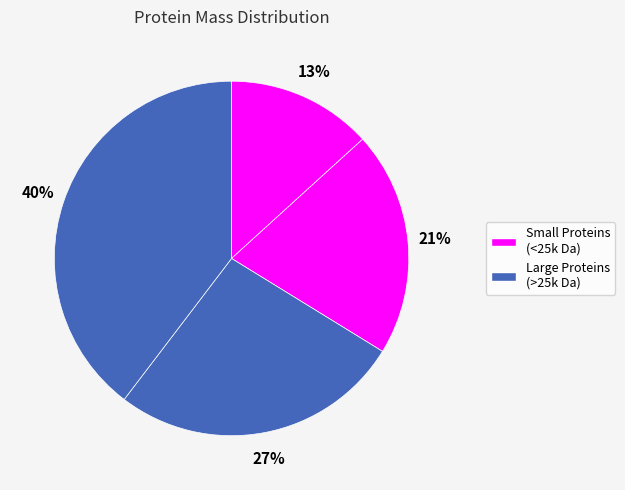

How many slices are in this pie chart?

4